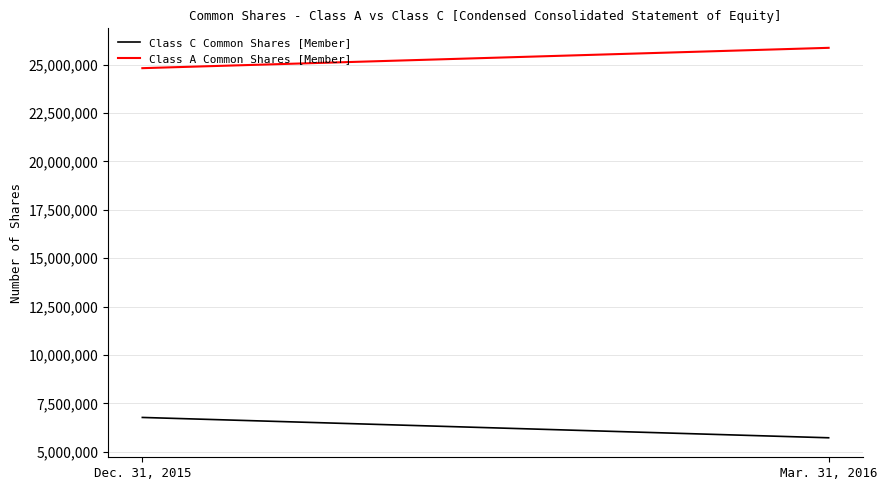

Reading right to left, list all the values displayed in this chart.

Class C Common Shares [Member]: 5722585	6773185
Class A Common Shares [Member]: 25868442	24817842